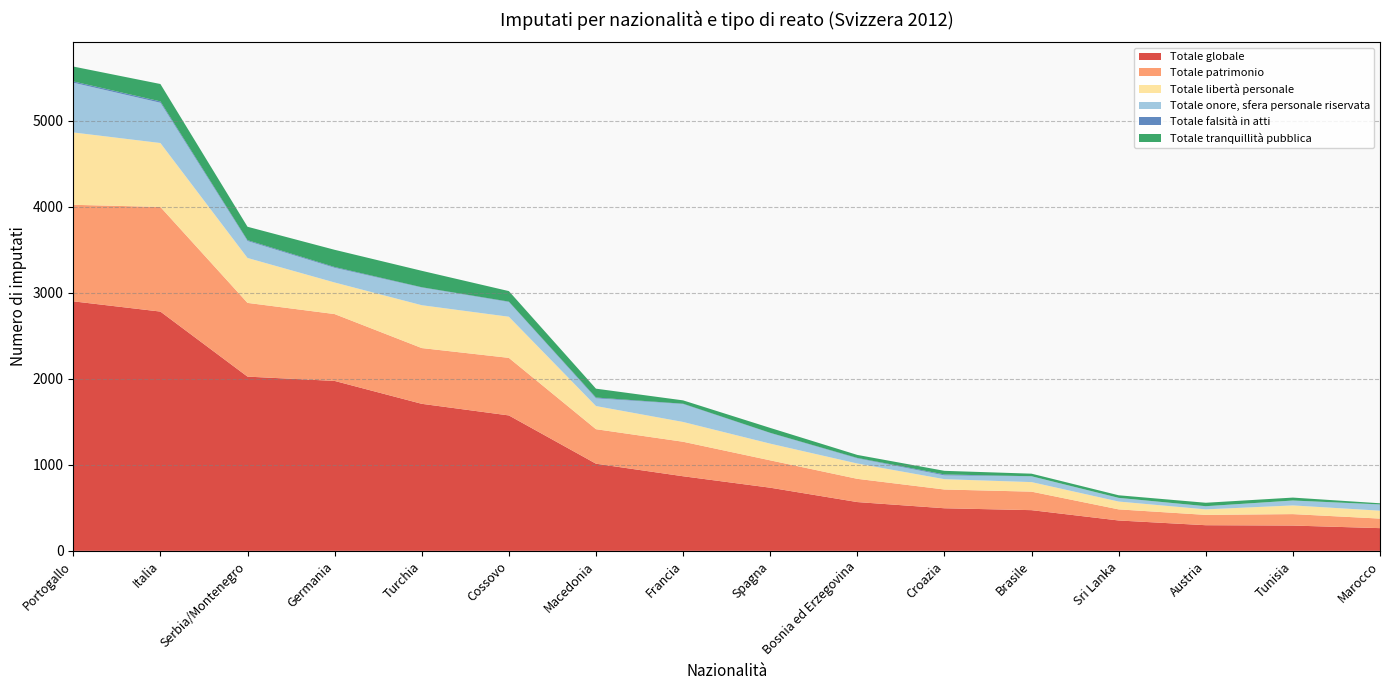

Reading right to left, what are all the values shown in this chart?

Totale globale: Marocco=264	Tunisia=294	Austria=298	Sri Lanka=353	Brasile=473	Croazia=495	Bosnia ed Erzegovina=567	Spagna=734	Francia=867	Macedonia=1013	Cossovo=1574	Turchia=1709	Germania=1975	Serbia/Montenegro=2025	Italia=2781	Portogallo=2900
Totale patrimonio: Marocco=111	Tunisia=133	Austria=120	Sri Lanka=129	Brasile=215	Croazia=218	Bosnia ed Erzegovina=270	Spagna=318	Francia=401	Macedonia=401	Cossovo=669	Turchia=648	Germania=777	Serbia/Montenegro=857	Italia=1216	Portogallo=1122
Totale libertà personale: Marocco=92	Tunisia=101	Austria=64	Sri Lanka=91	Brasile=111	Croazia=120	Bosnia ed Erzegovina=178	Spagna=194	Francia=230	Macedonia=269	Cossovo=478	Turchia=498	Germania=367	Serbia/Montenegro=522	Italia=743	Portogallo=841
Totale onore, sfera personale riservata: Marocco=71	Tunisia=57	Austria=36	Sri Lanka=42	Brasile=67	Croazia=44	Bosnia ed Erzegovina=60	Spagna=123	Francia=208	Macedonia=90	Cossovo=171	Turchia=205	Germania=171	Serbia/Montenegro=197	Italia=468	Portogallo=578
Totale falsità in atti: Marocco=2	Tunisia=0	Austria=1	Sri Lanka=1	Brasile=1	Croazia=11	Bosnia ed Erzegovina=5	Spagna=3	Francia=4	Macedonia=9	Cossovo=5	Turchia=4	Germania=9	Serbia/Montenegro=10	Italia=16	Portogallo=15
Totale tranquillità pubblica: Marocco=13	Tunisia=34	Austria=40	Sri Lanka=30	Brasile=30	Croazia=42	Bosnia ed Erzegovina=35	Spagna=57	Francia=39	Macedonia=103	Cossovo=122	Turchia=191	Germania=200	Serbia/Montenegro=156	Italia=202	Portogallo=173